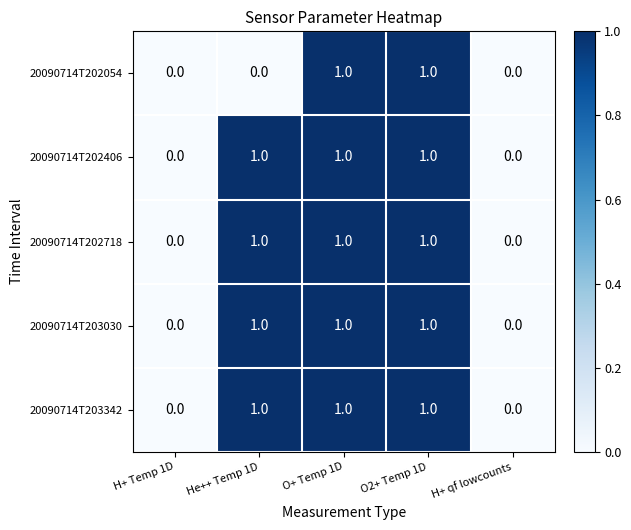

Count the 20090714T202054 values in the range 0 to 1.

5